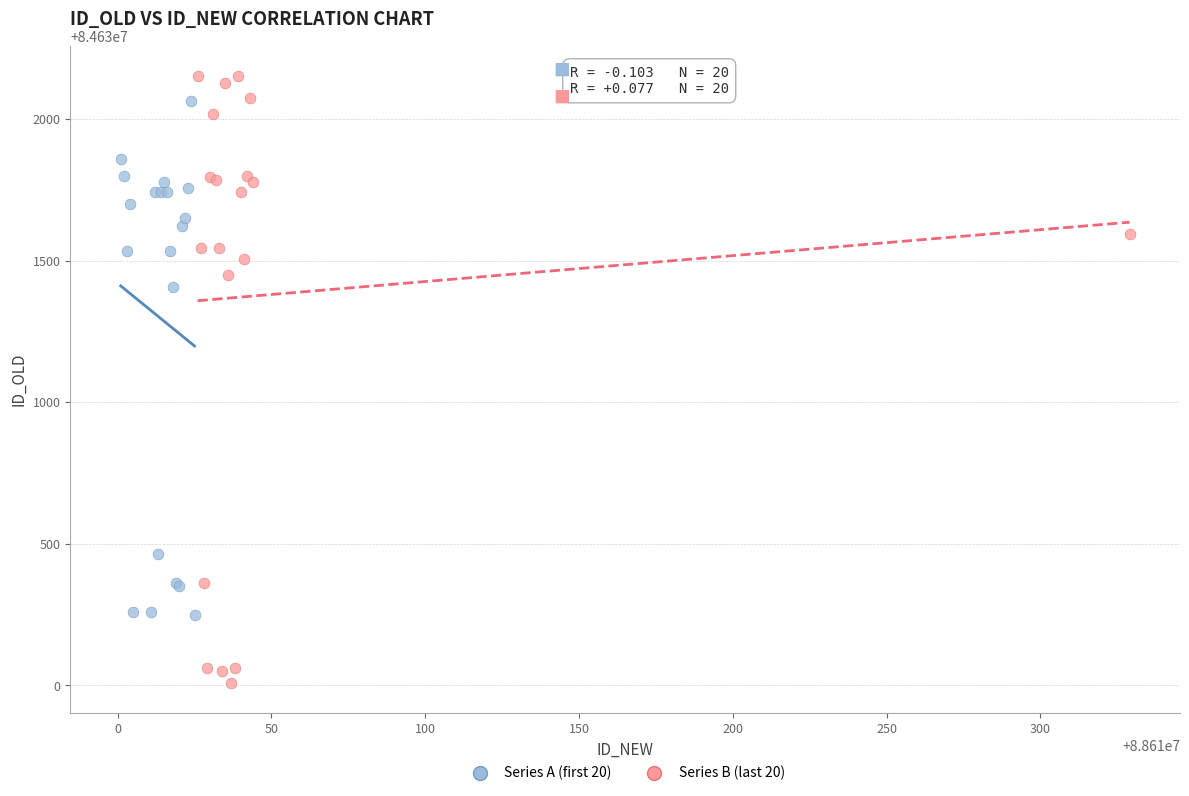

Which series contains the lowest Y value?

Series B (last 20)